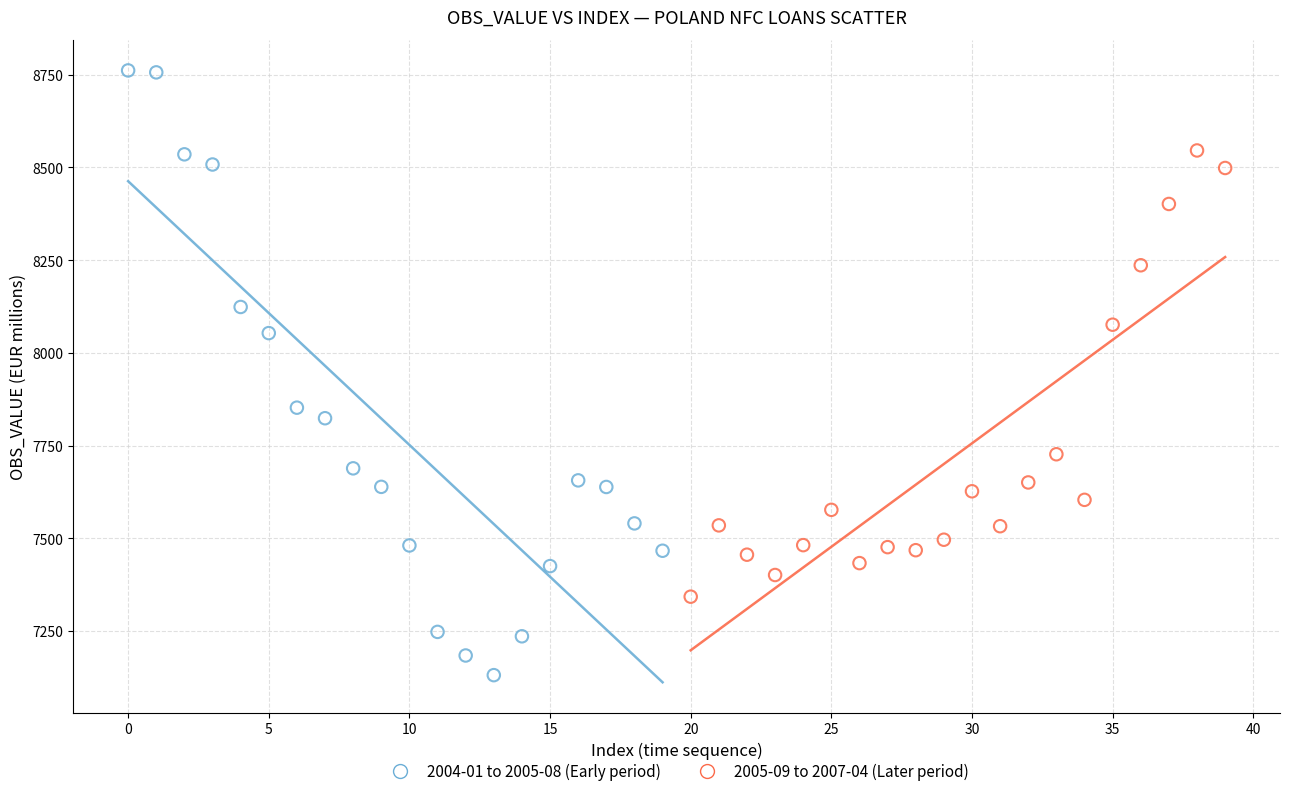

Which series reaches the minimum Y coordinate?

2004-01 to 2005-08 (Early period)